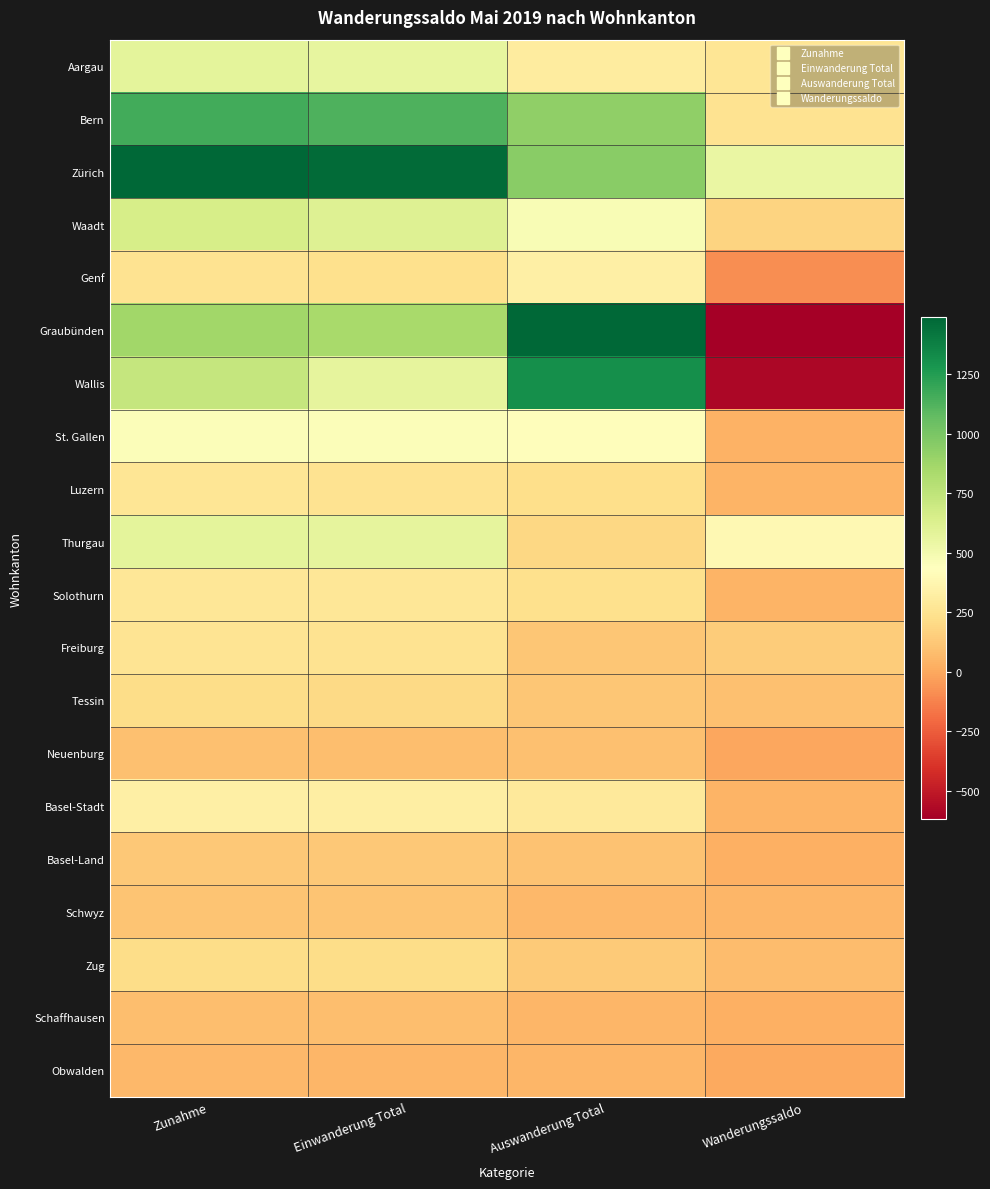

At how many categories does at least one series exceed 1036?

3